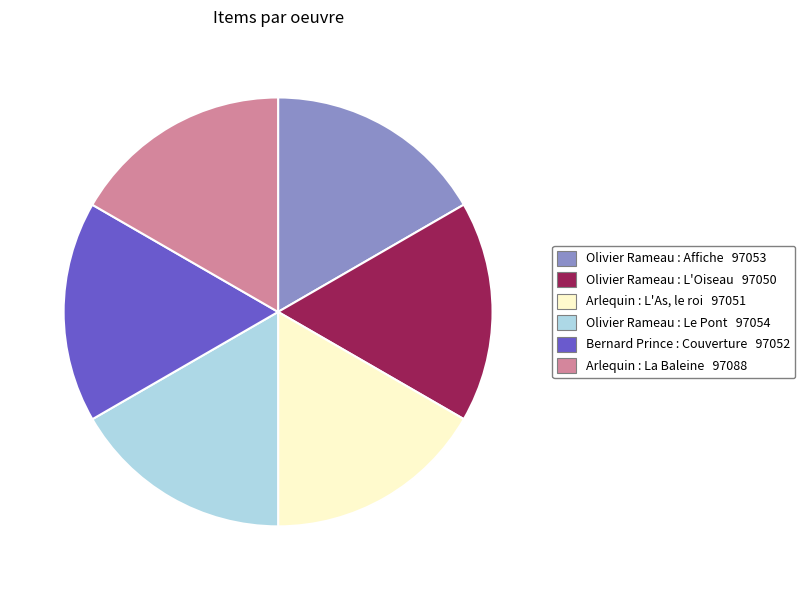

Is Arlequin : L'As, le roi the majority of the pie?

No